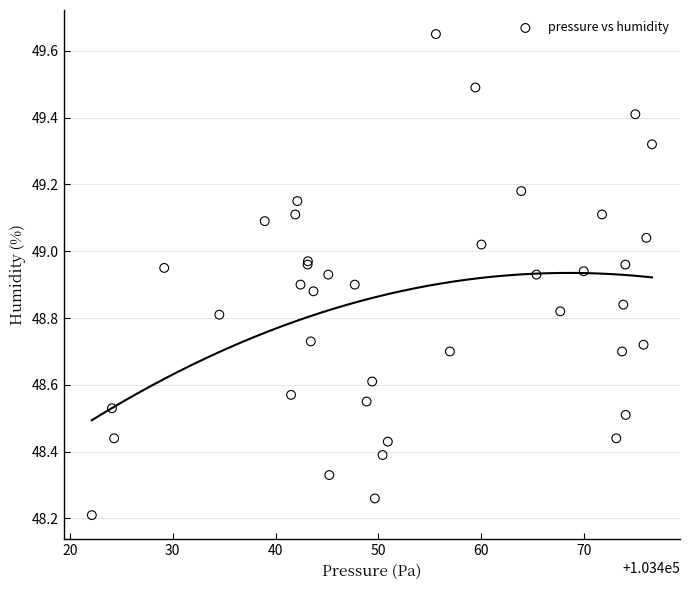

What Y value in the scatter plot is closest to 48?

48.2